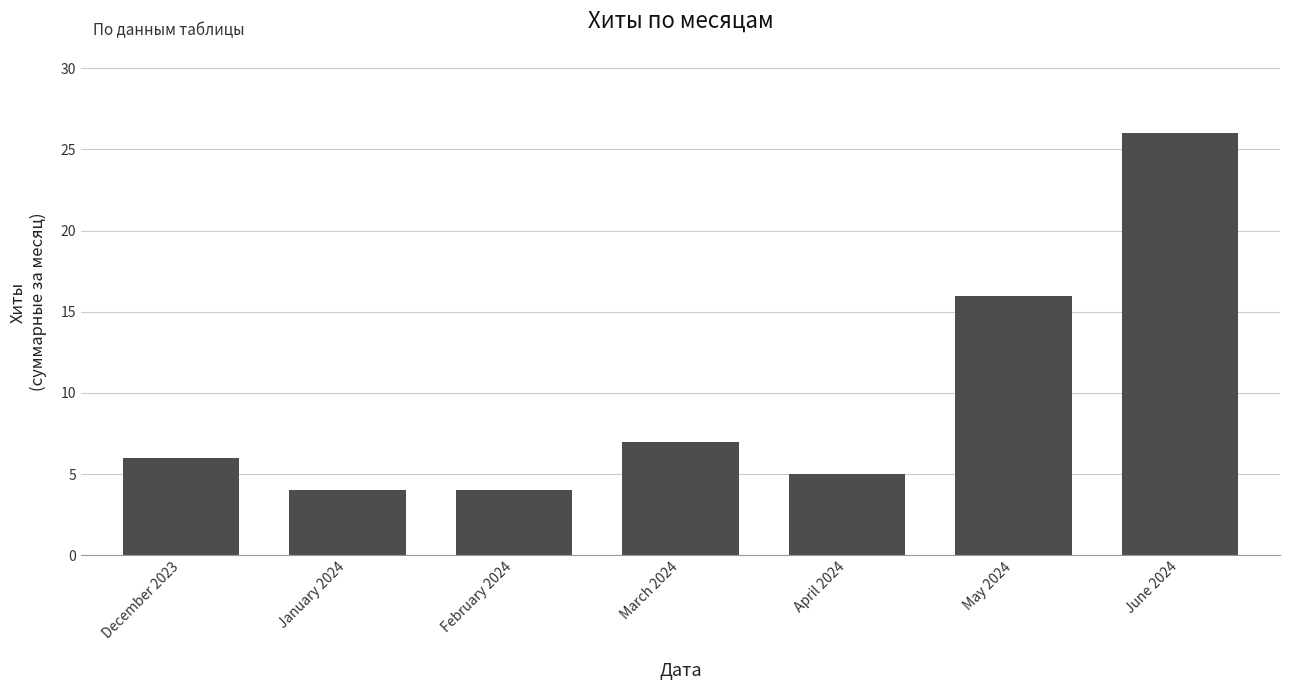

What is the difference between the maximum and minimum values?

22